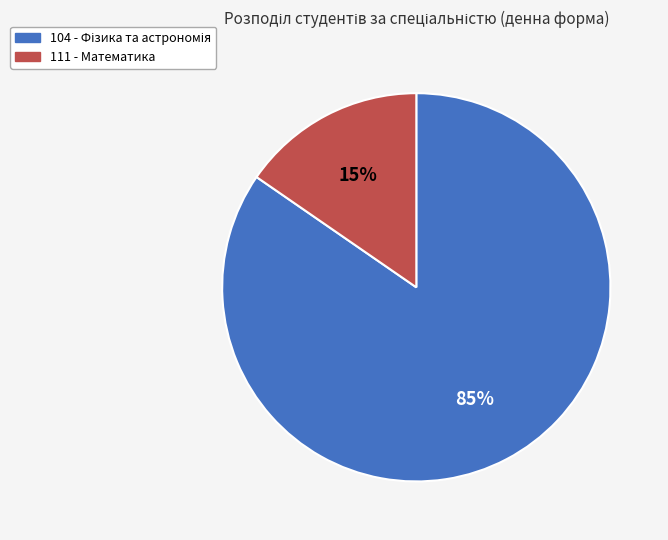

Does any single category account for the majority?

Yes